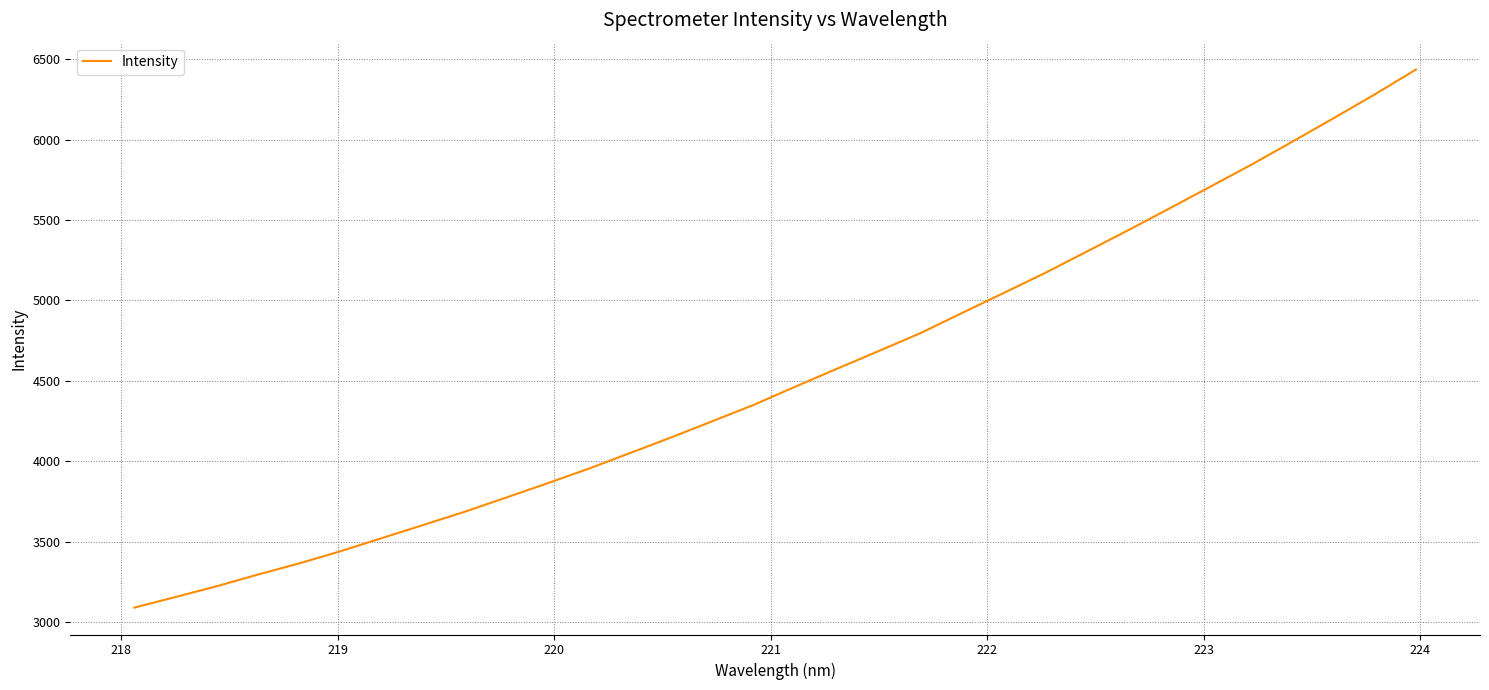

What is the maximum value shown in the chart?

6434.8